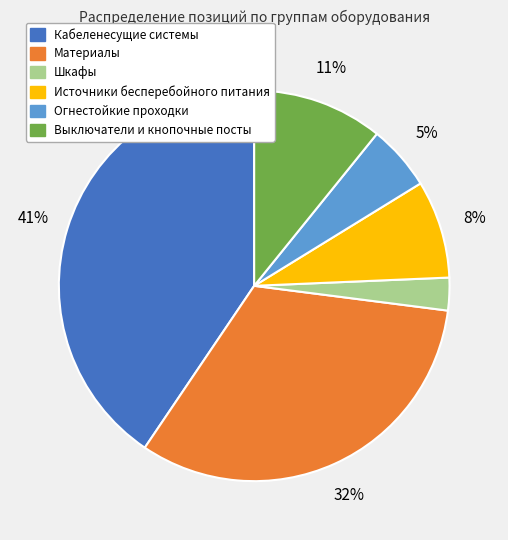

What is the ratio of the value at Материалы to the value at Источники бесперебойного питания?

4.0